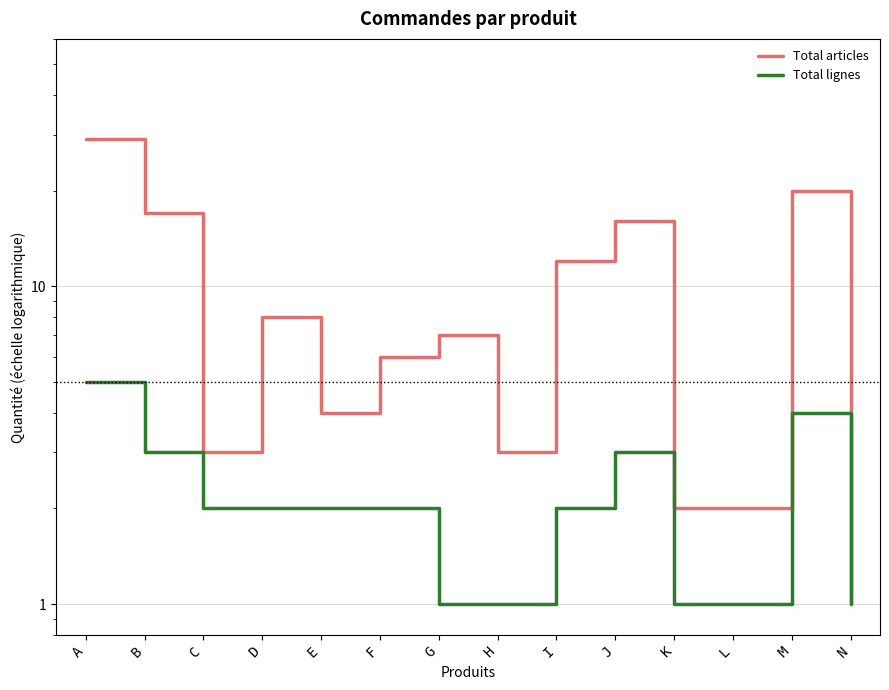

Reading right to left, list all the values displayed in this chart.

Total articles: N=1	M=20	L=2	K=2	J=16	I=12	H=3	G=7	F=6	E=4	D=8	C=3	B=17	A=29
Total lignes: N=1	M=4	L=1	K=1	J=3	I=2	H=1	G=1	F=2	E=2	D=2	C=2	B=3	A=5